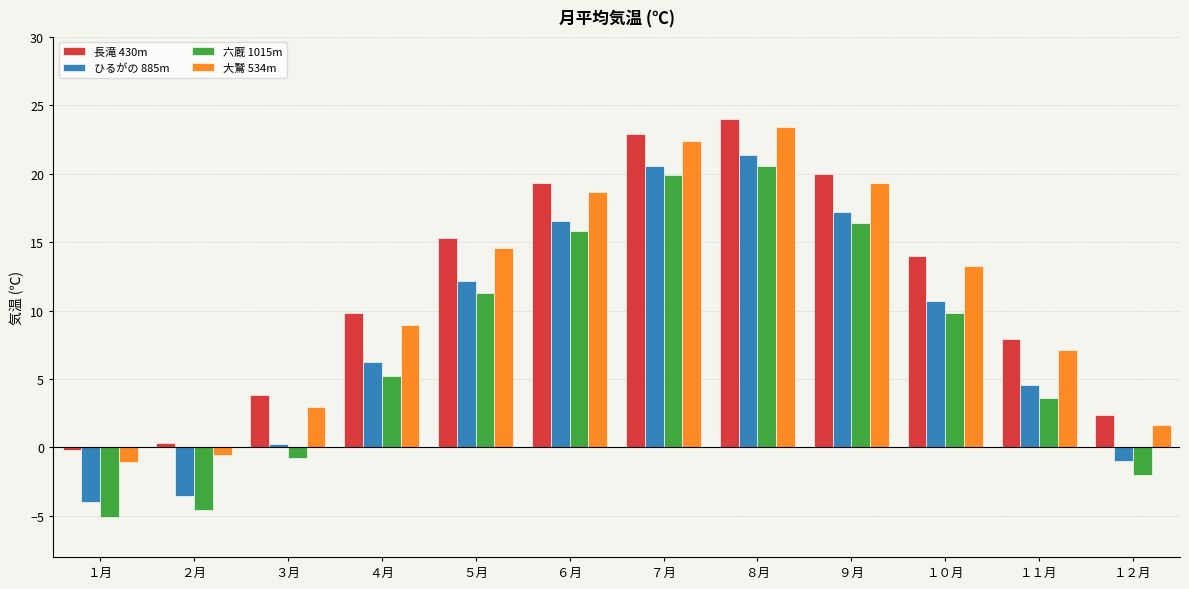

At which label does ひるがの 885m reach its peak?

８月